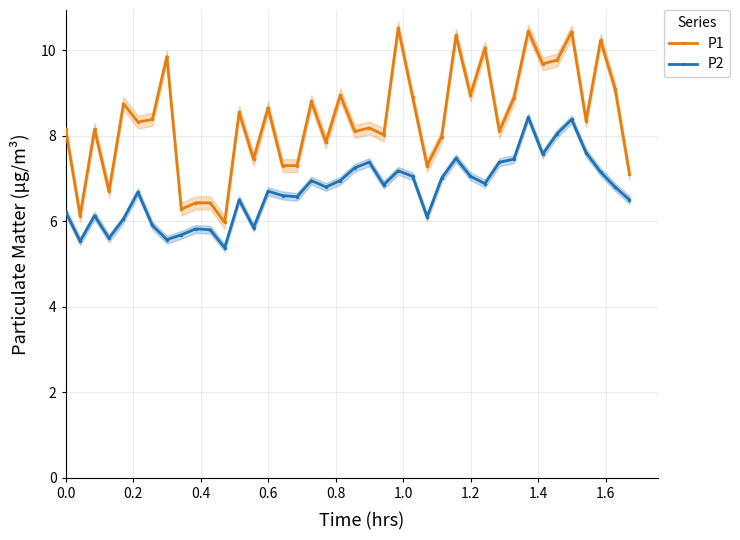

What is the minimum value for P1?

6.0